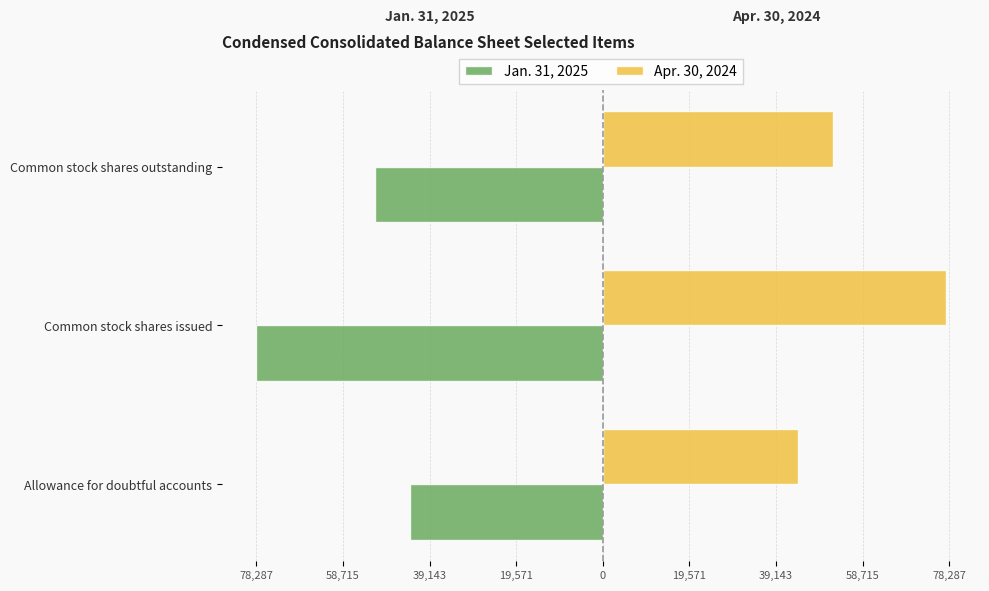

What are all the series names shown in the legend?

Jan. 31, 2025, Apr. 30, 2024